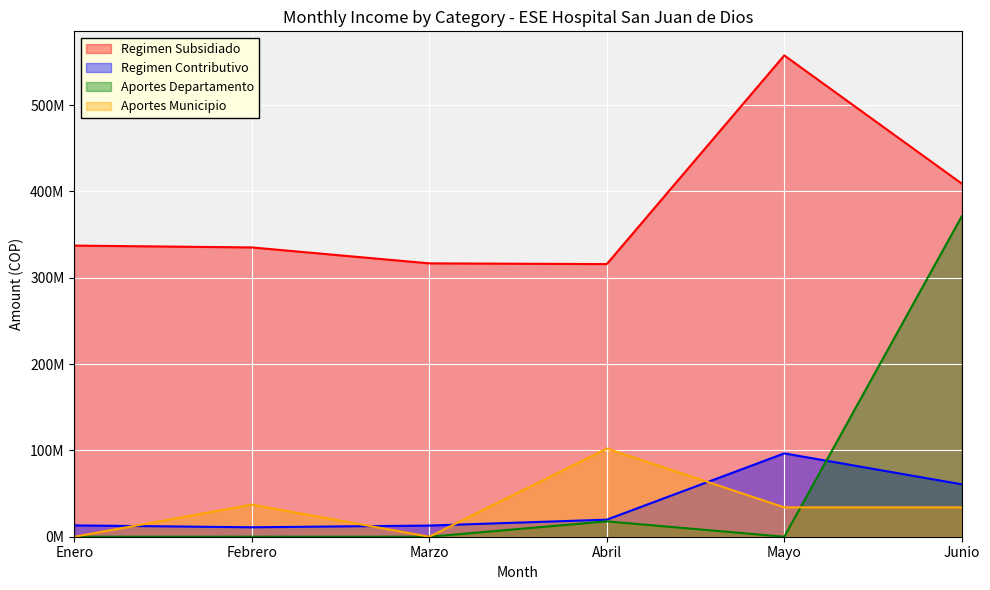

What is the label of the 3rd point from the left?

Marzo